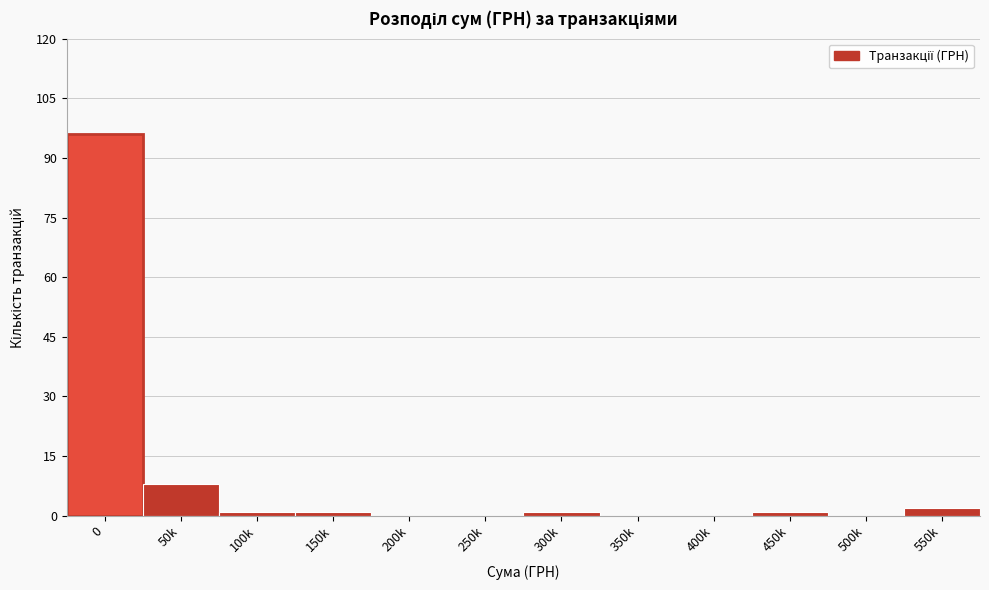

Reading left to right, extract all data points from this chart.

0=96	50k=8	100k=1	150k=1	200k=0	250k=0	300k=1	350k=0	400k=0	450k=1	500k=0	550k=2